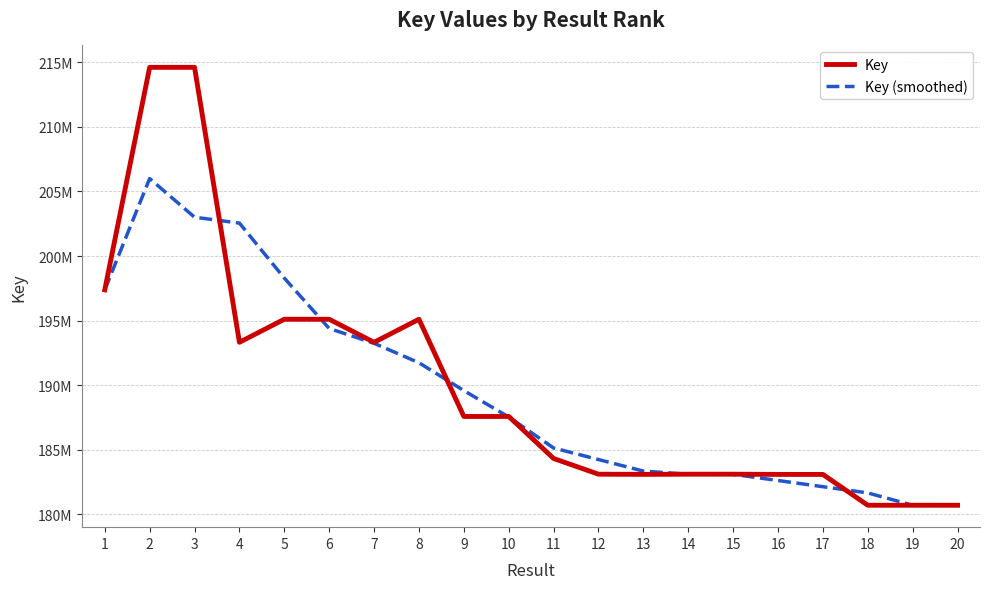

Which series ends up on top after the final intersection of Key and Key (smoothed)?

Key